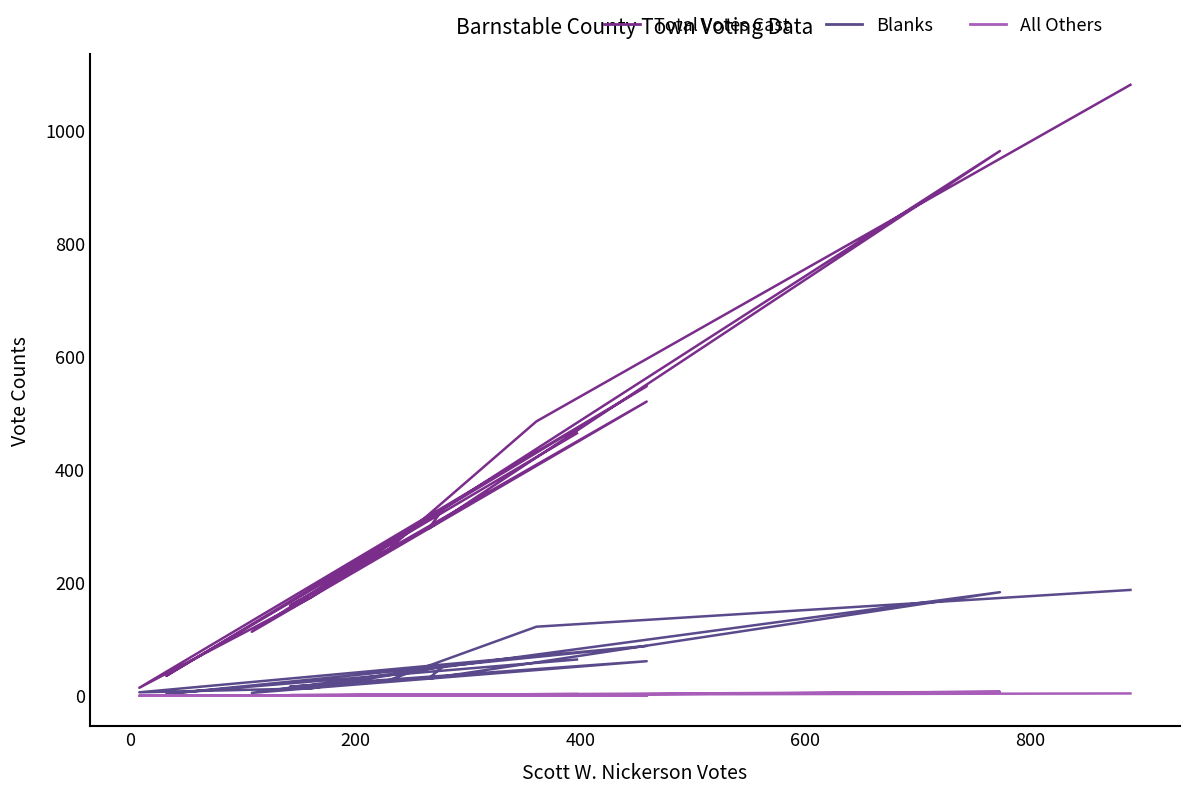

What is the maximum value for Total Votes Cast?

1080